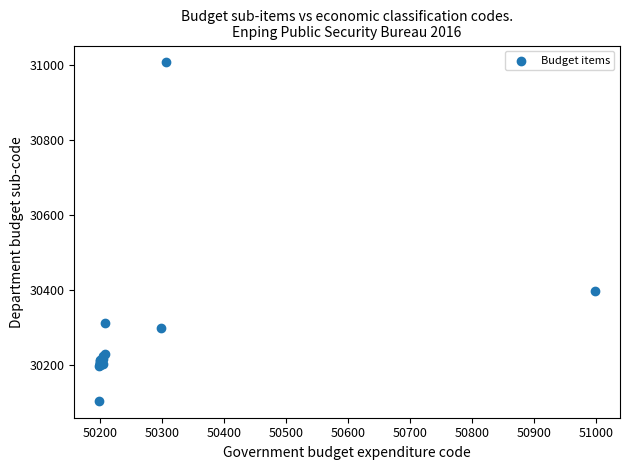

What Y value in the scatter plot is closest to 30556?

30399